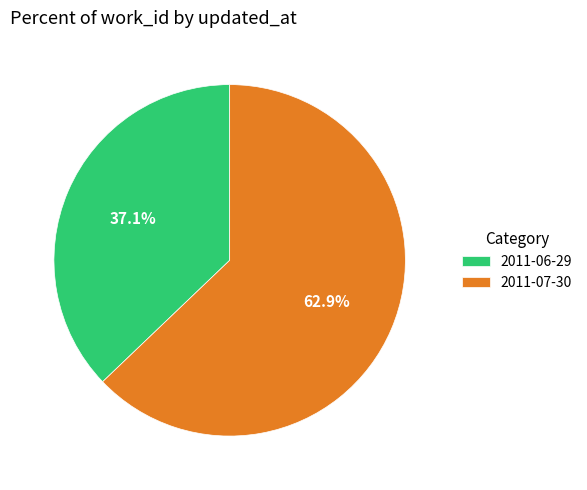

Count the number of slices in the pie.

2